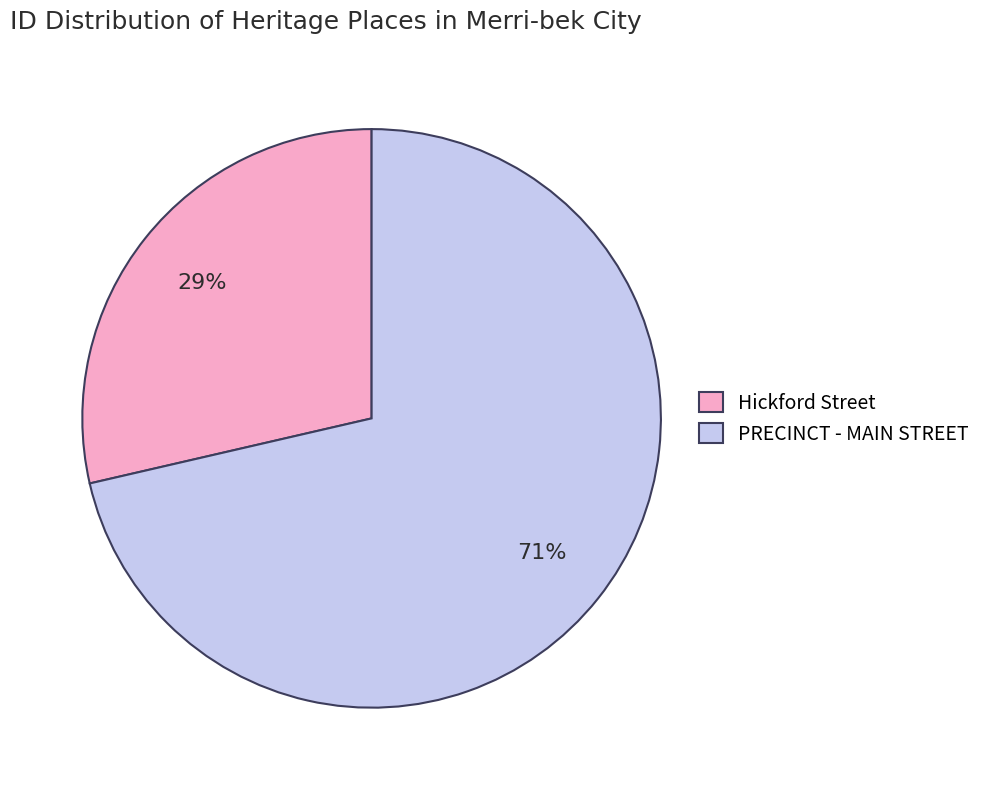

What percentage is the Hickford Street slice, to the nearest percent?

29%